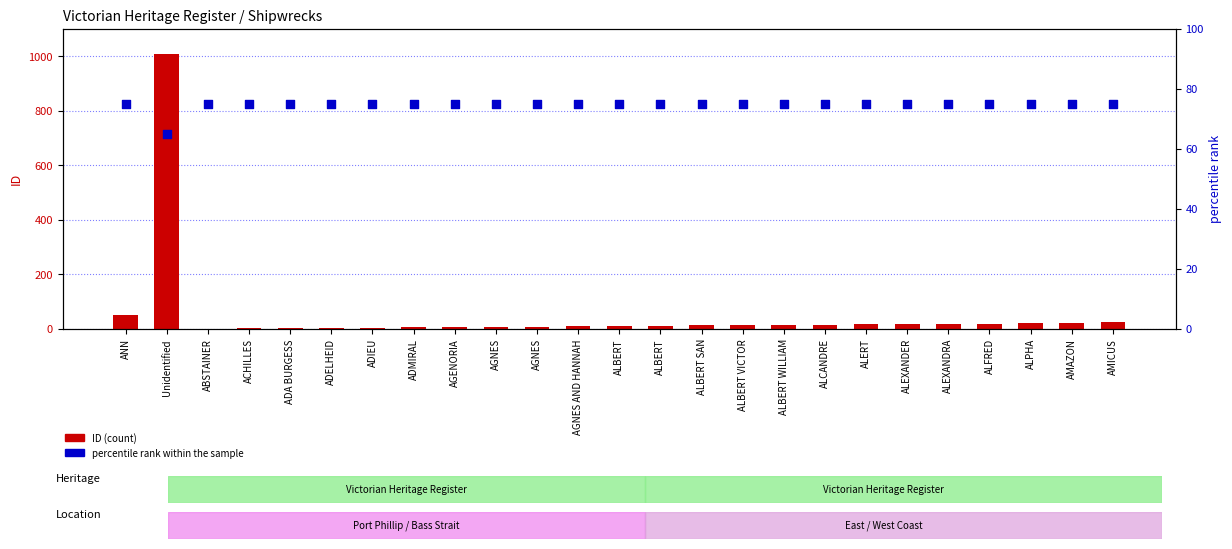

At how many categories does at least one series exceed 792?

1